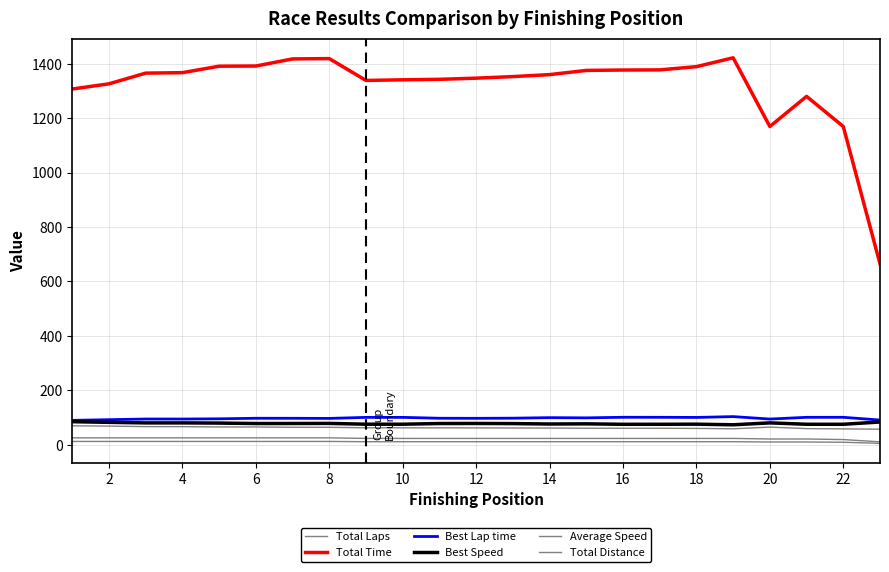

Rank the series by their maximum value, from lowest to highest.

Total Laps, Total Distance, Average Speed, Best Speed, Best Lap time, Total Time